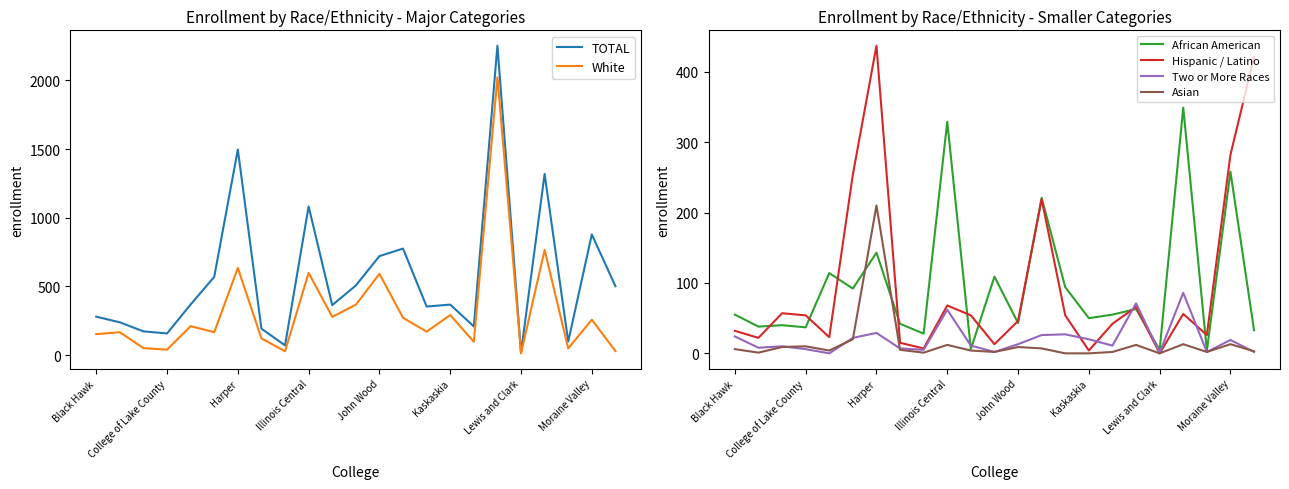

True or false: Hispanic / Latino and White cross at least once.

True